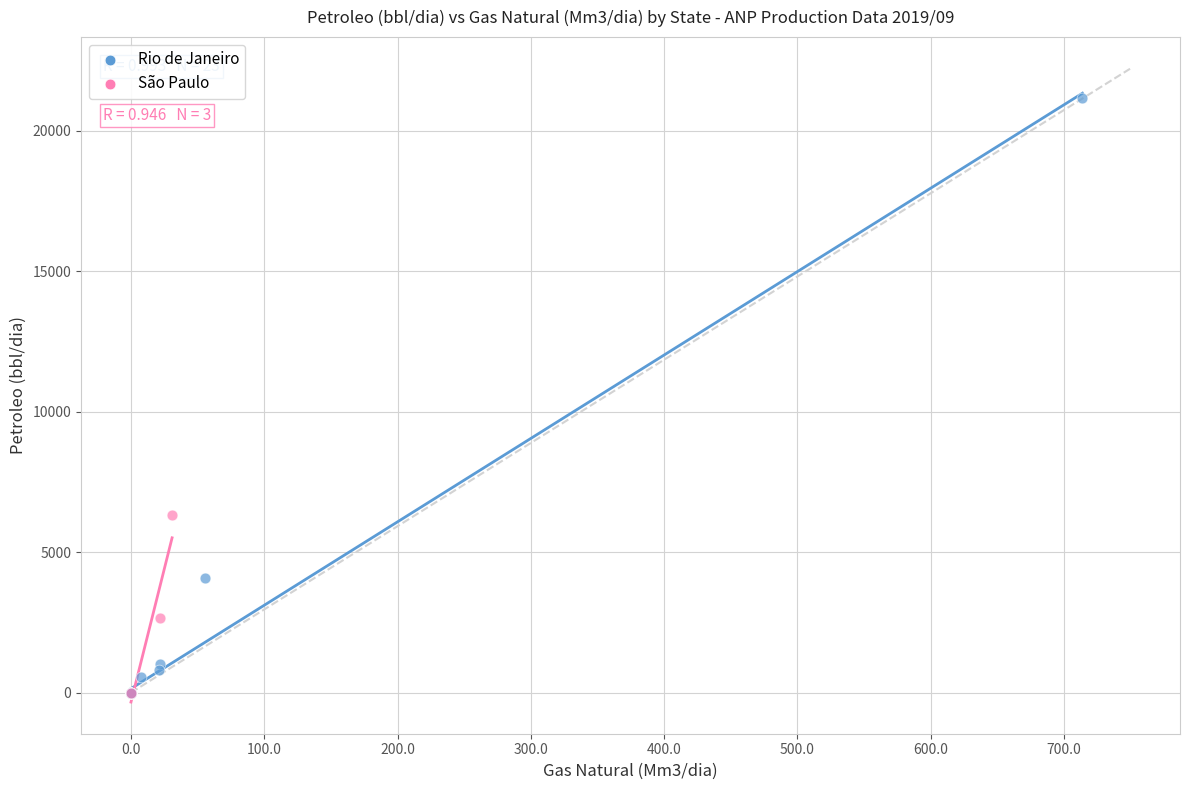

Which series has the widest spread of Y values?

Rio de Janeiro